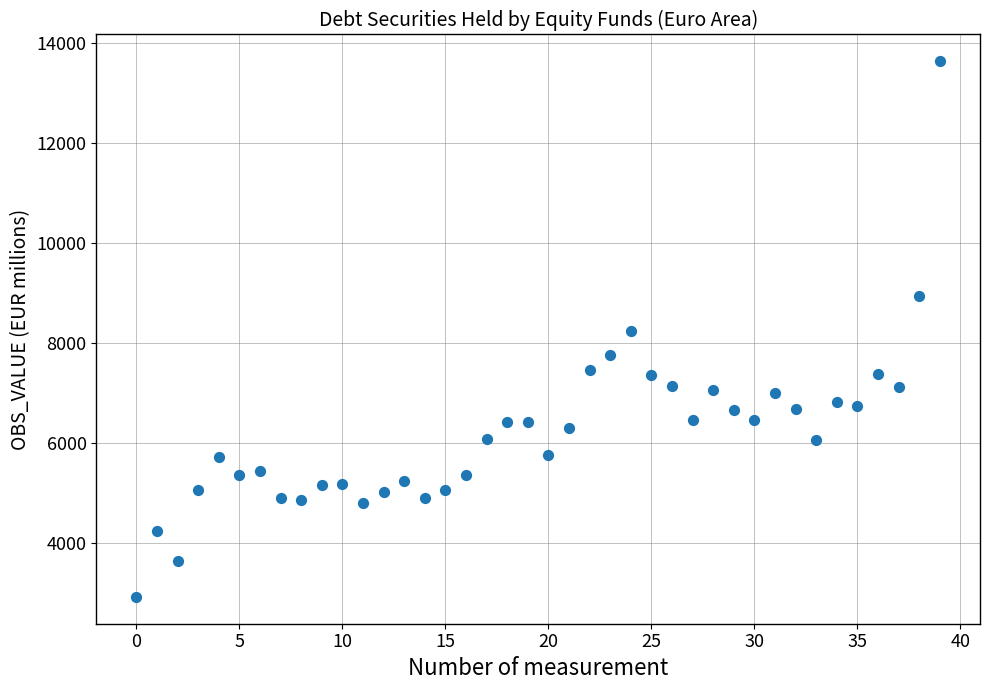

What is the range of Y values (max minus min)?

10708.8